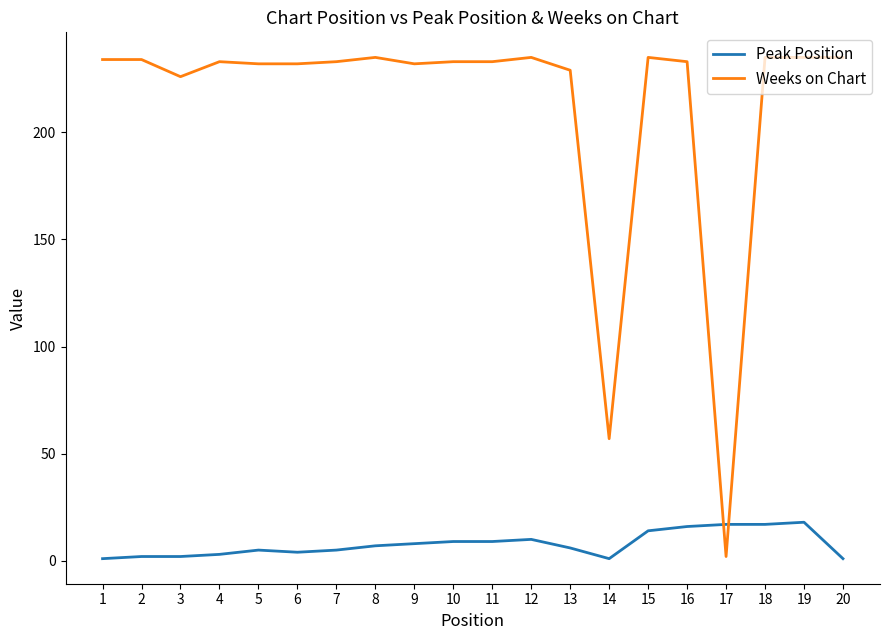

True or false: Peak Position and Weeks on Chart cross at least once.

True